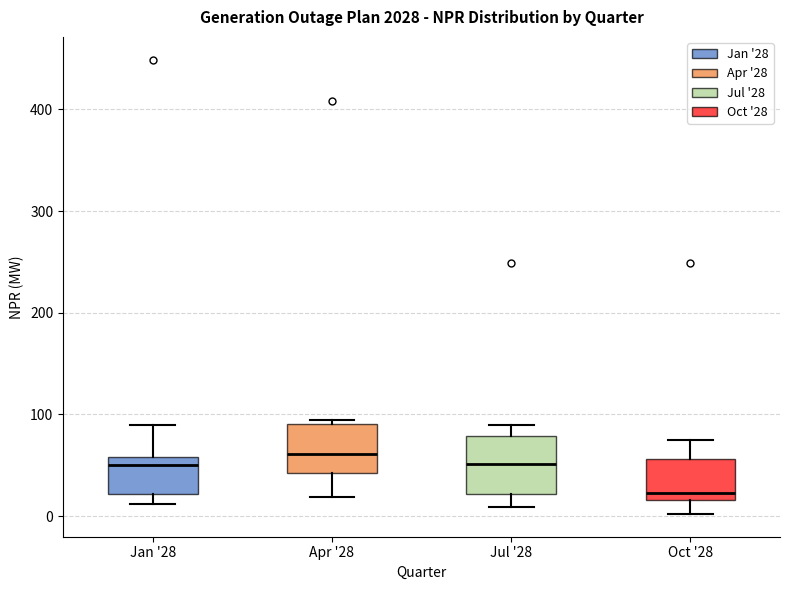

Reading left to right, read every box against the y-axis: the position of its median line, the range the box covers, and the ends of its whiskers. The values are not printed on the chart, so give them approximately, as read against the axis.

Jan '28: median 50, box 20 to 60, whiskers 10 to 90
Apr '28: median 60, box 40 to 90, whiskers 20 to 90
Jul '28: median 50, box 20 to 80, whiskers 10 to 90
Oct '28: median 20 (just above the box's lower edge), box 20 to 60, whiskers 0 to 80